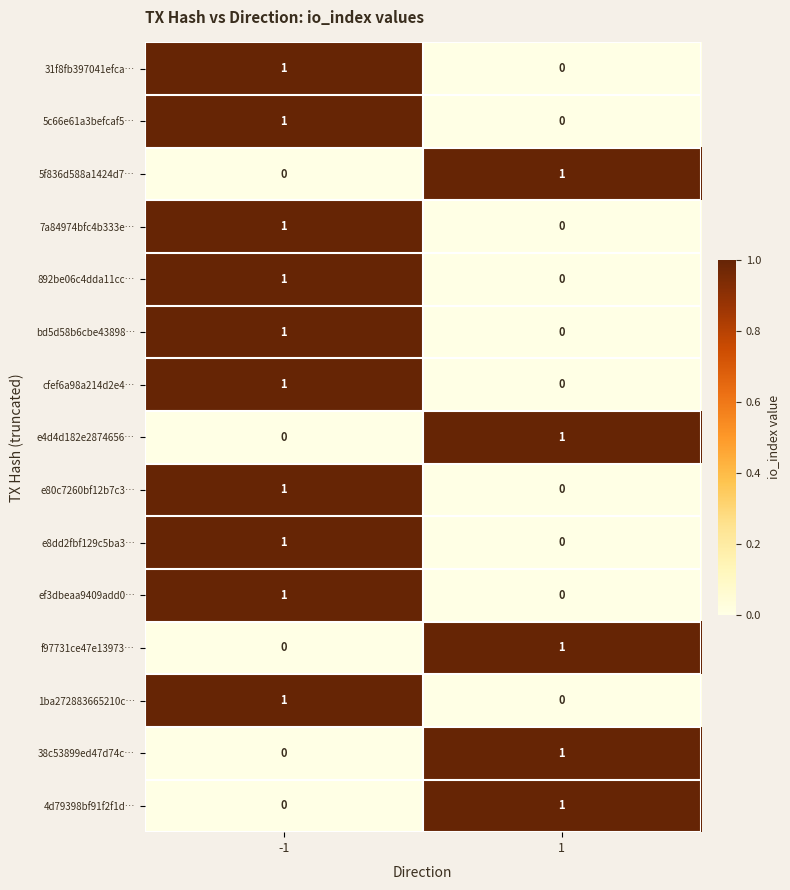

Reading left to right, list all the values displayed in this chart.

31f8fb397041efca…: 1	0
5c66e61a3befcaf5…: 1	0
5f836d588a1424d7…: 0	1
7a84974bfc4b333e…: 1	0
892be06c4dda11cc…: 1	0
bd5d58b6cbe43898…: 1	0
cfef6a98a214d2e4…: 1	0
e4d4d182e2874656…: 0	1
e80c7260bf12b7c3…: 1	0
e8dd2fbf129c5ba3…: 1	0
ef3dbeaa9409add0…: 1	0
f97731ce47e13973…: 0	1
1ba272883665210c…: 1	0
38c53899ed47d74c…: 0	1
4d79398bf91f2f1d…: 0	1